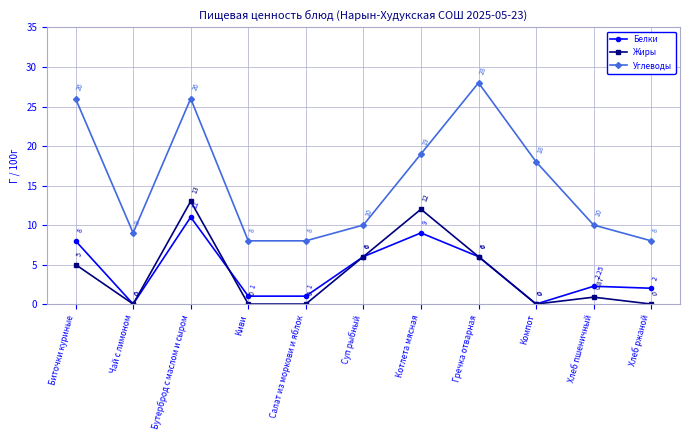

True or false: Белки and Углеводы cross at least once.

False